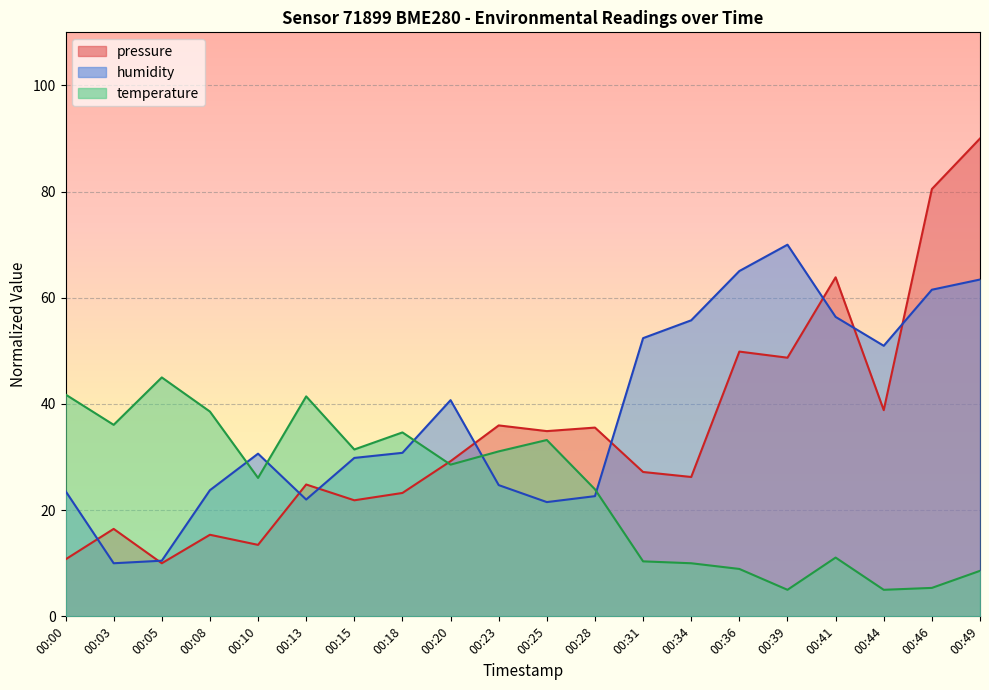

Which series has the largest total across all categories?

humidity